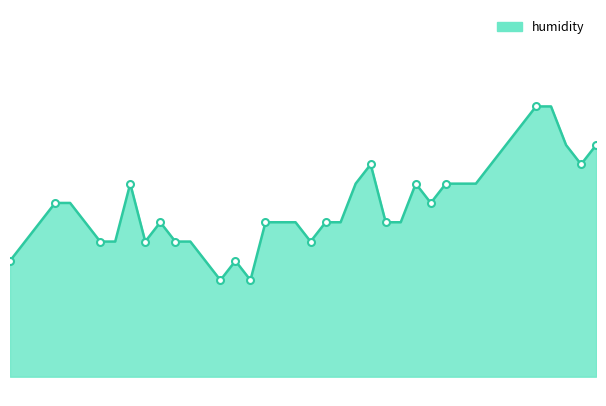

Where is the data nearest to the value 89?

00:07